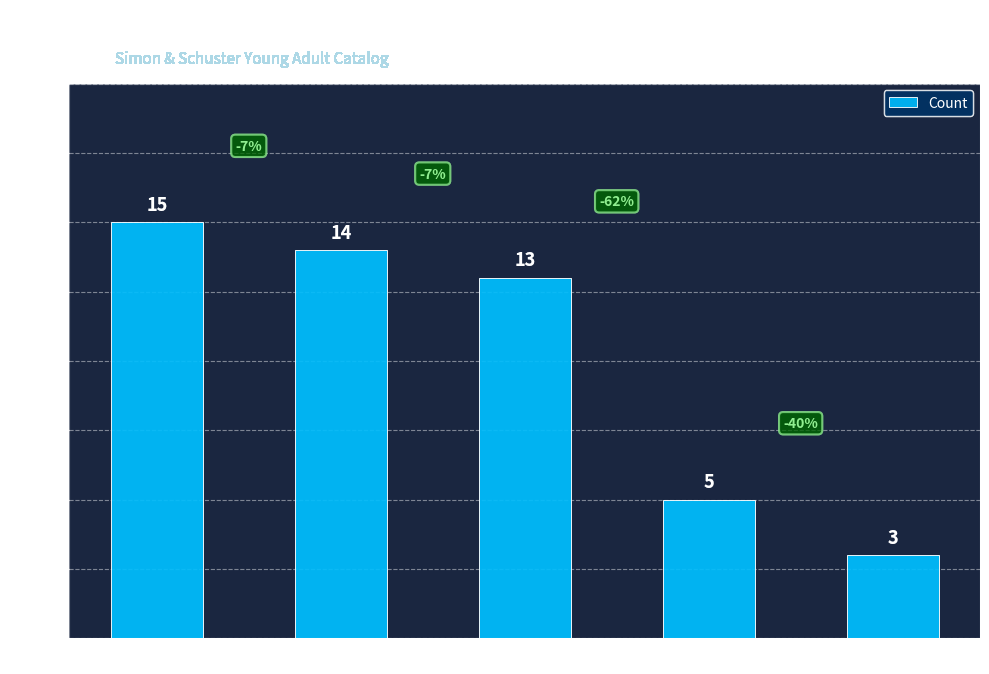

Between Fixed Layout eBook and eBook, which is larger?

eBook